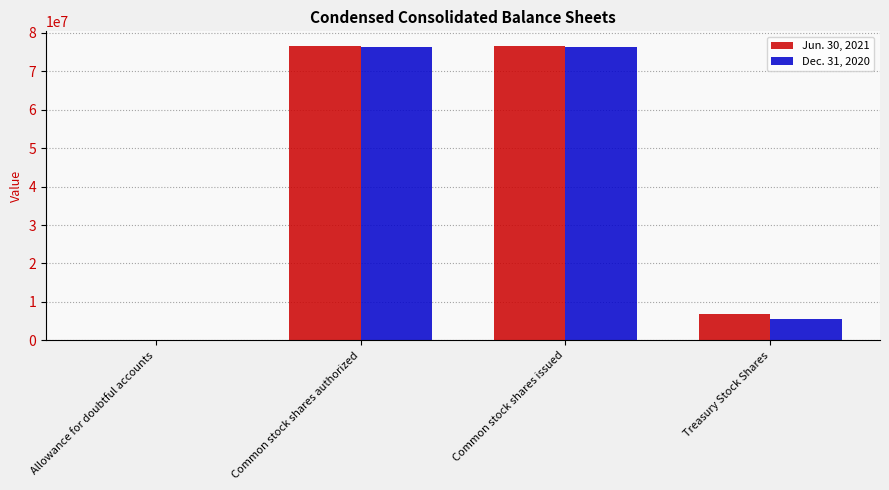

Is the value of Dec. 31, 2020 at Common stock shares issued greater than the value of Jun. 30, 2021 at Allowance for doubtful accounts?

Yes